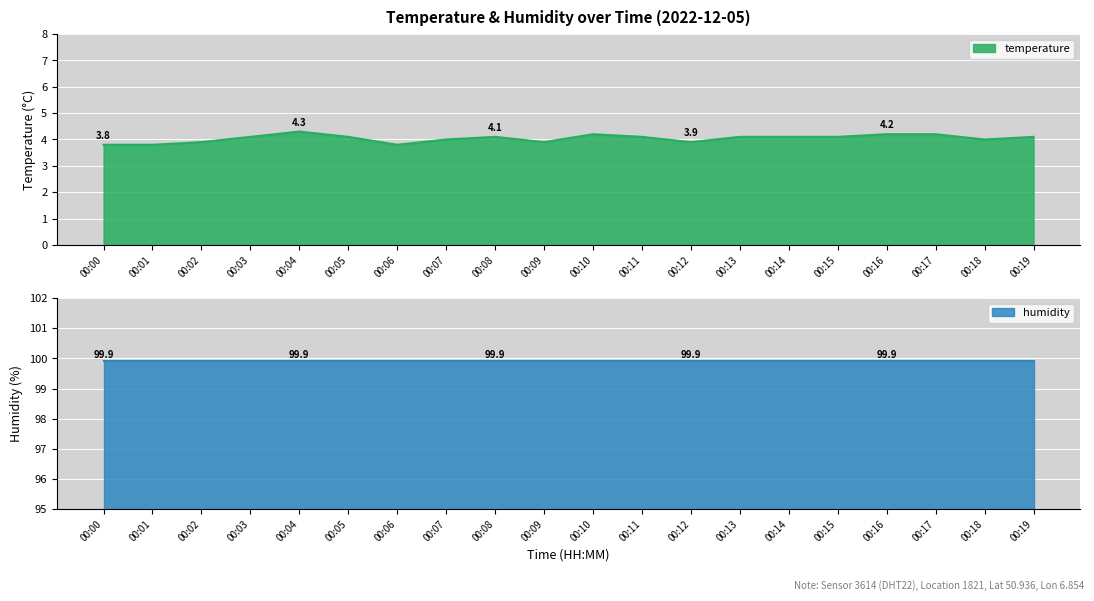

The temperature series shows 6.9 at 00:03. True or false?

False